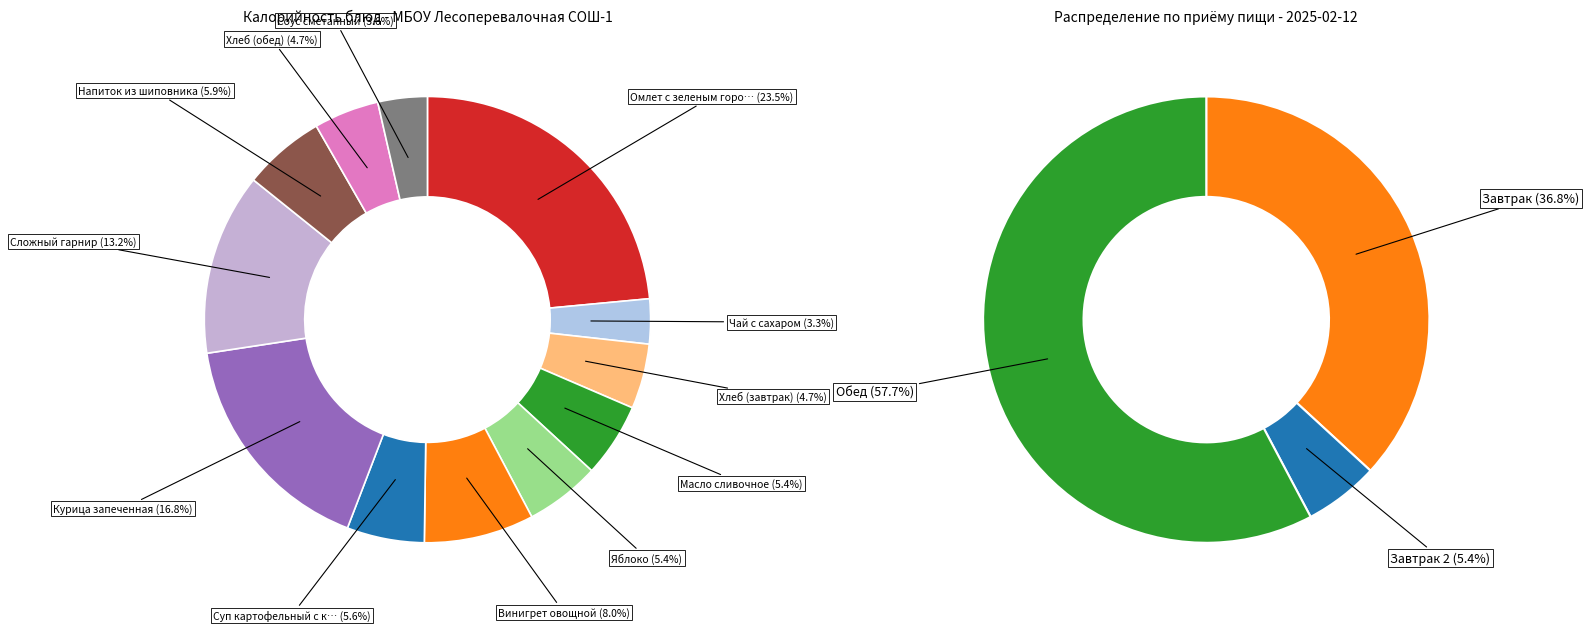

Is the sum of Сложный гарнир and Хлеб (завтрак) greater than half?

No